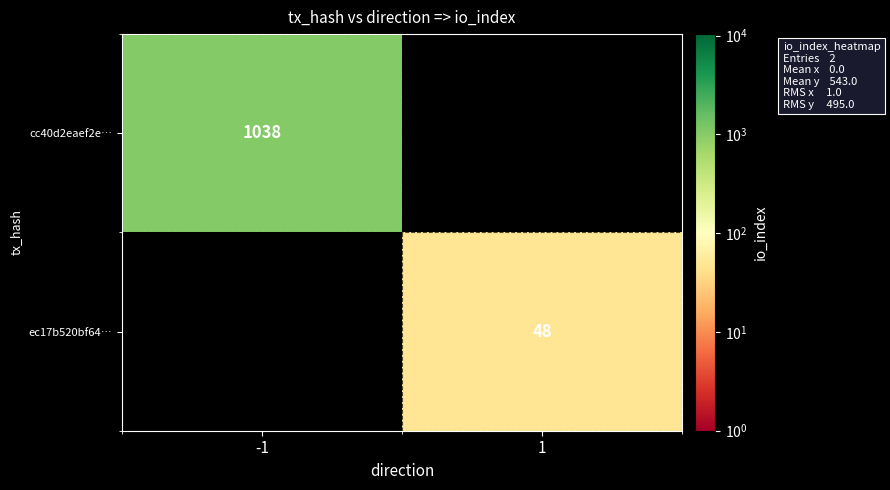

Is it true that ec17b520bf64… equals 84 at 1?

False